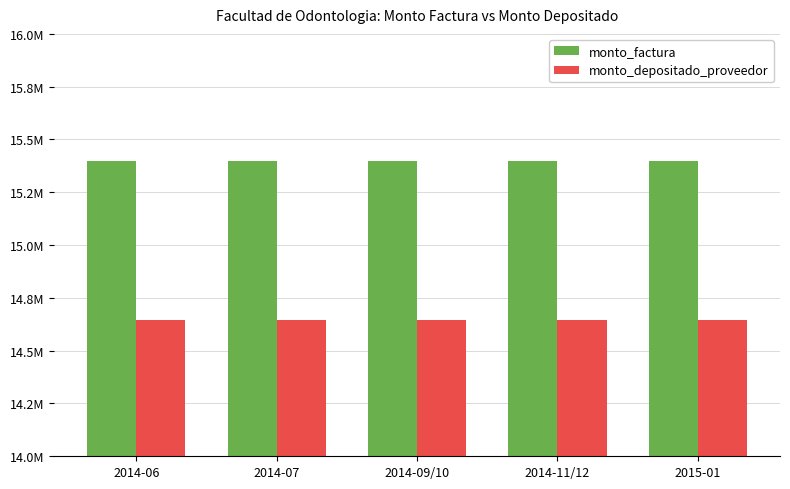

Reading left to right, transcribe all the data shown in this chart.

monto_factura: 15400000	15400000	15400000	15400000	15400000
monto_depositado_proveedor: 14645120	14645120	14645120	14645120	14645120